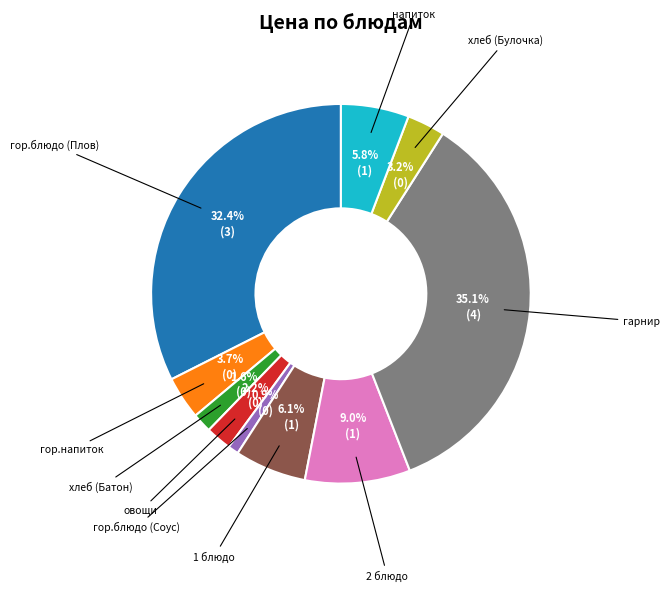

Is there a majority slice in this chart?

No